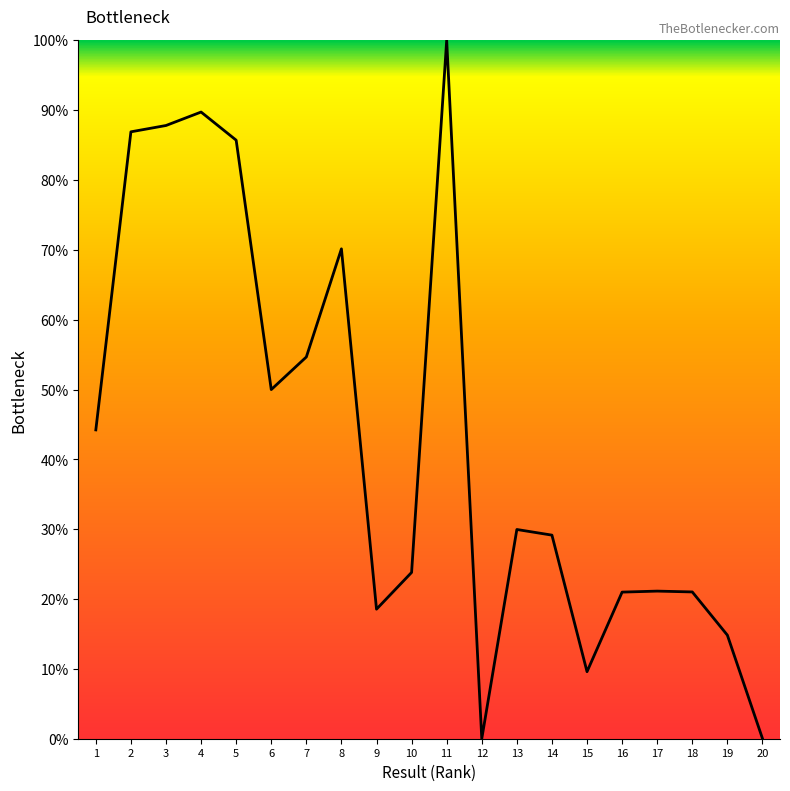

Does the chart display data point markers on the line(s)?

No